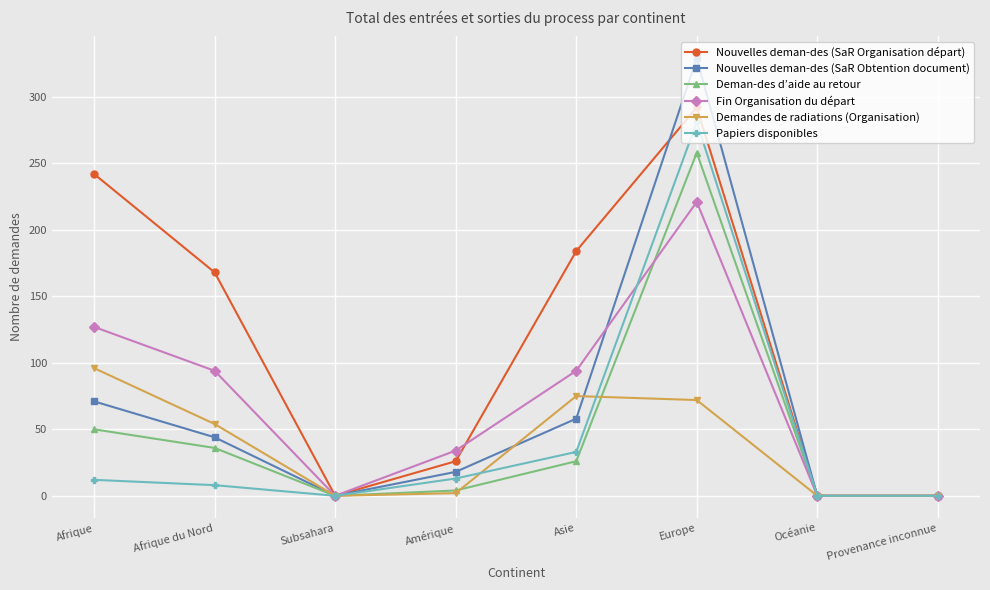

Is it true that Nouvelles deman-des (SaR Obtention document) equals 18 at Amérique?

True